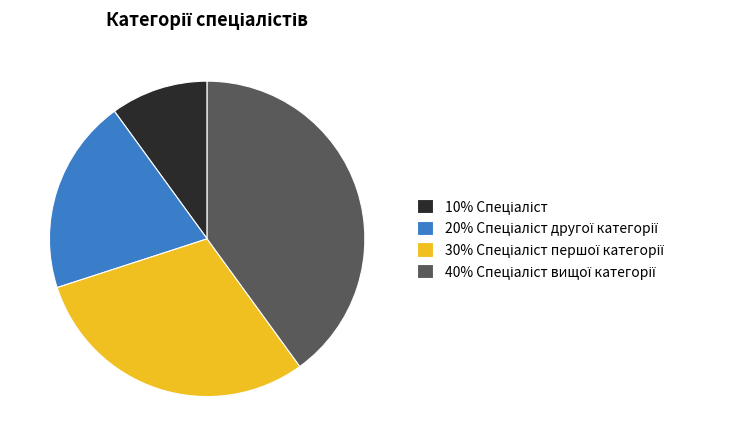

Is there a majority slice in this chart?

No